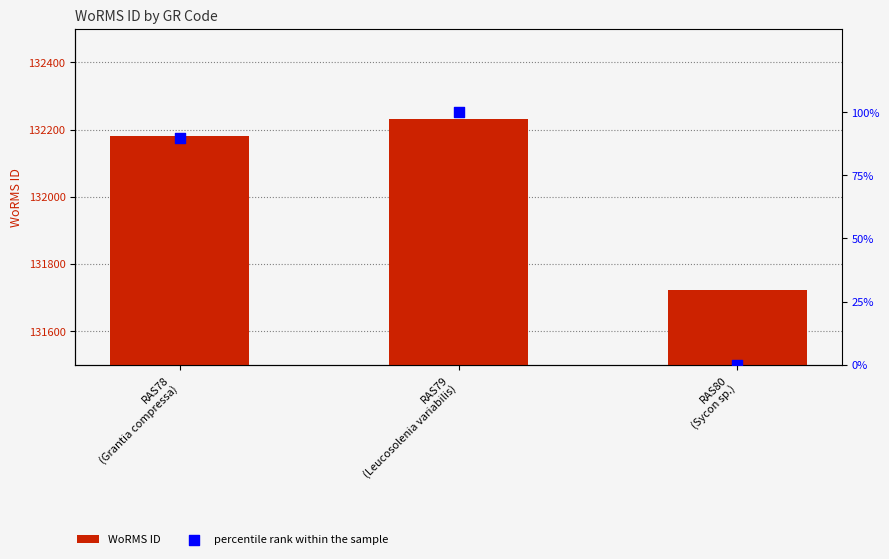

At how many categories does at least one series exceed 102019?

3